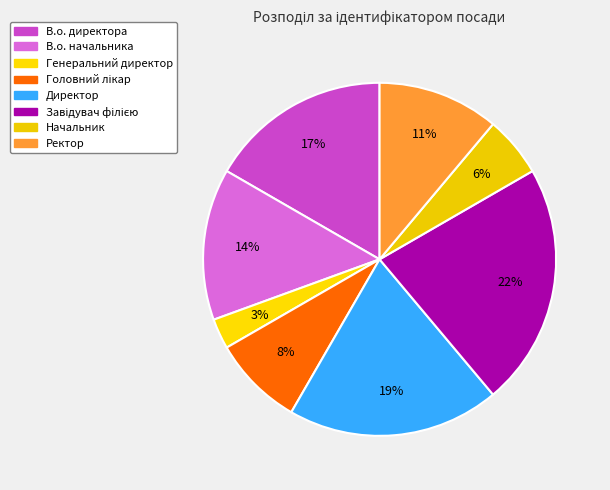

What percentage is the Директор slice, to the nearest percent?

19%